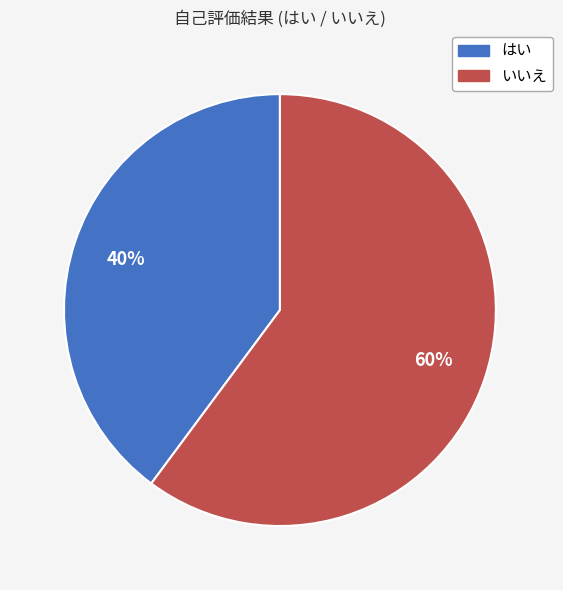

To the nearest percent, what is the difference between the largest and smallest slice percentages?

20%